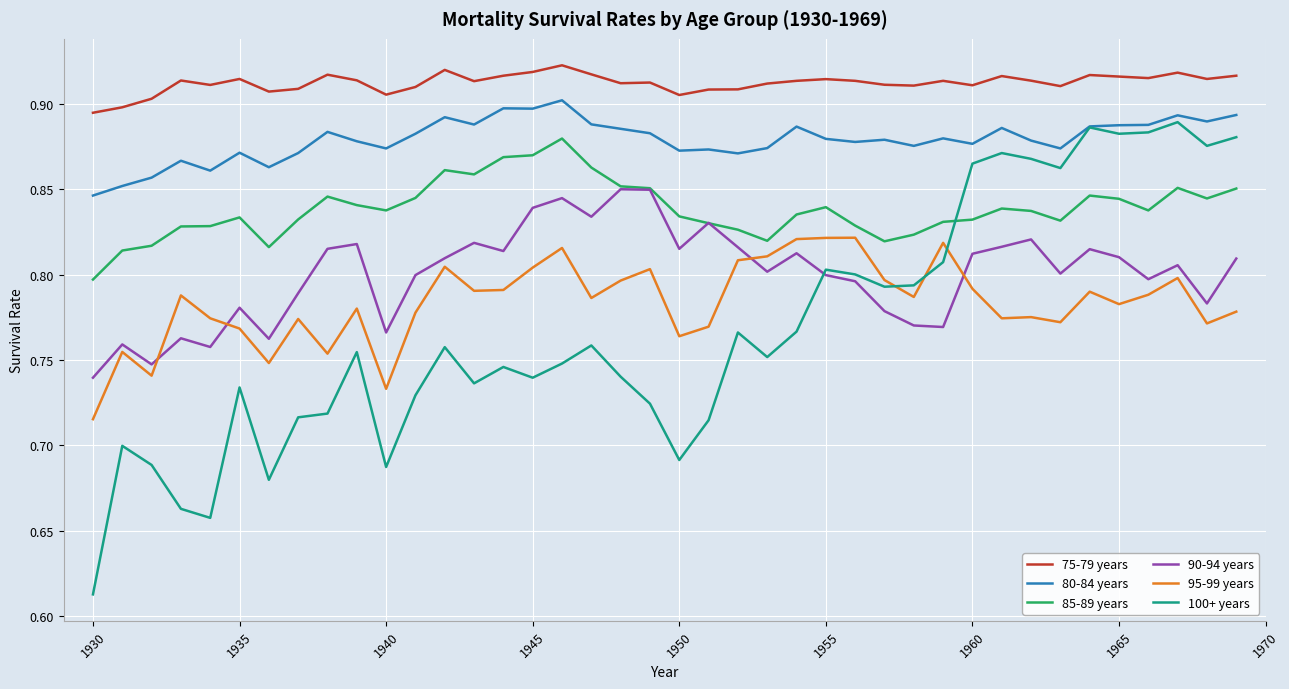

List the series in order of their peak value, highest first.

75-79 years, 80-84 years, 100+ years, 85-89 years, 90-94 years, 95-99 years